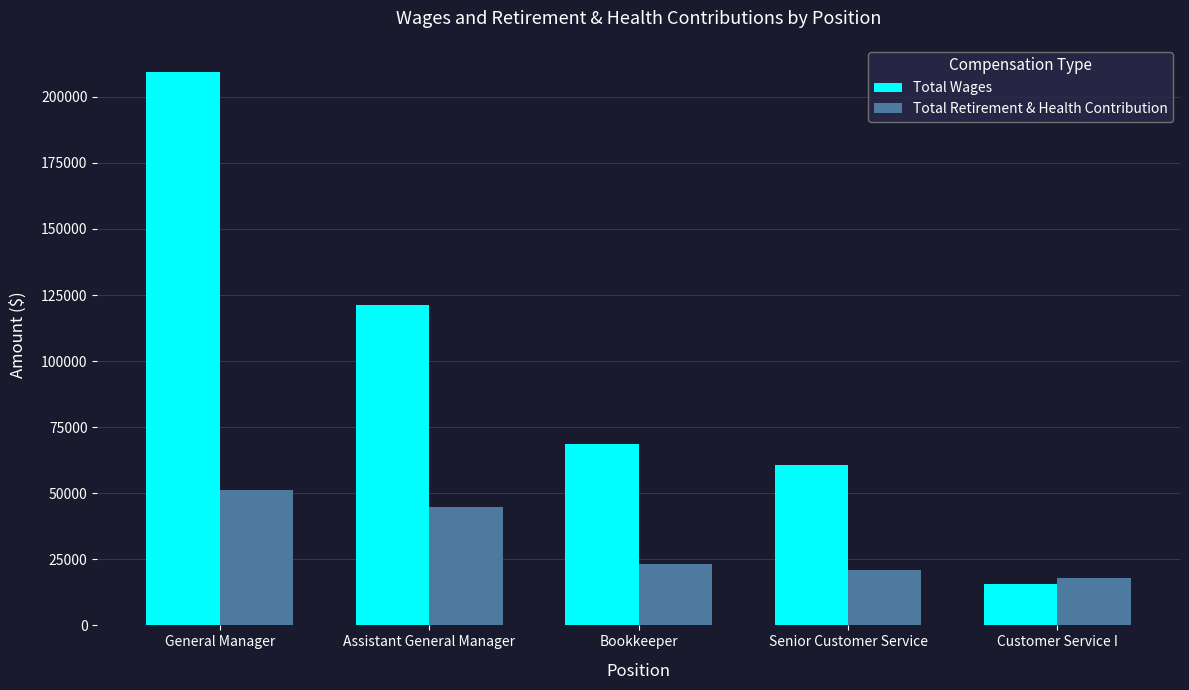

What is the difference between the second highest and second lowest values in the Total Retirement & Health Contribution series?

23741